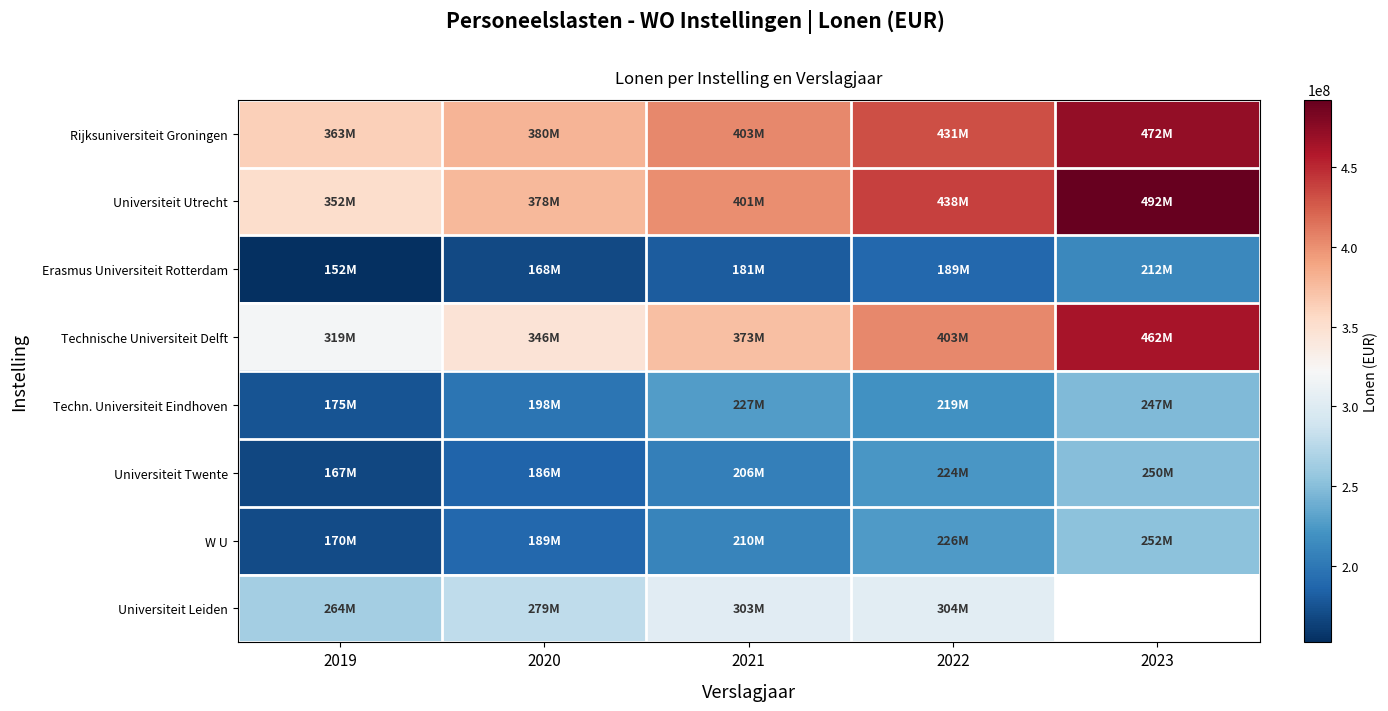

Count the Erasmus Universiteit Rotterdam values in the range 168100000 to 189000000.

3